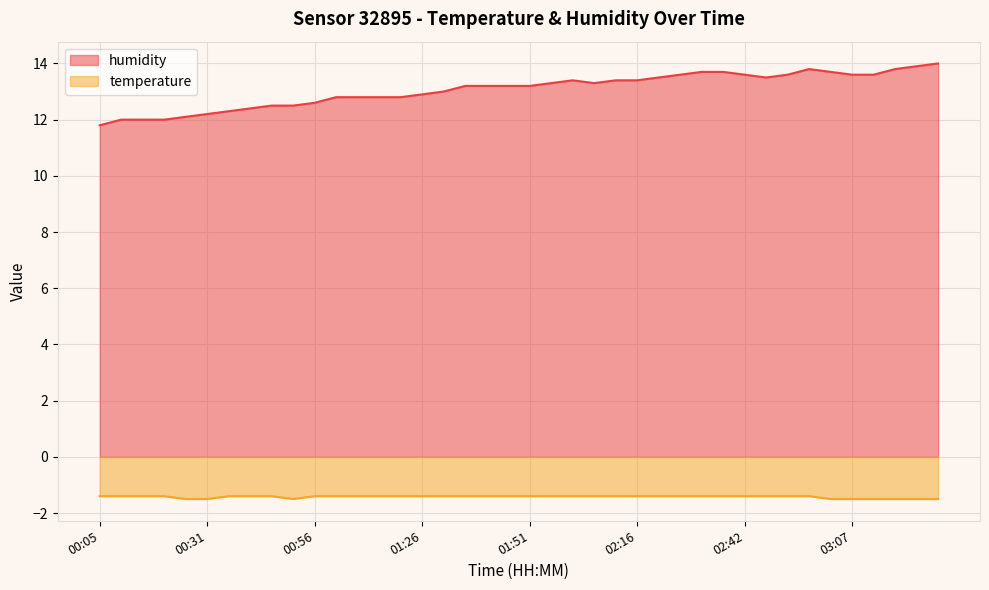

List the series in order of their overall mean, lowest first.

temperature, humidity